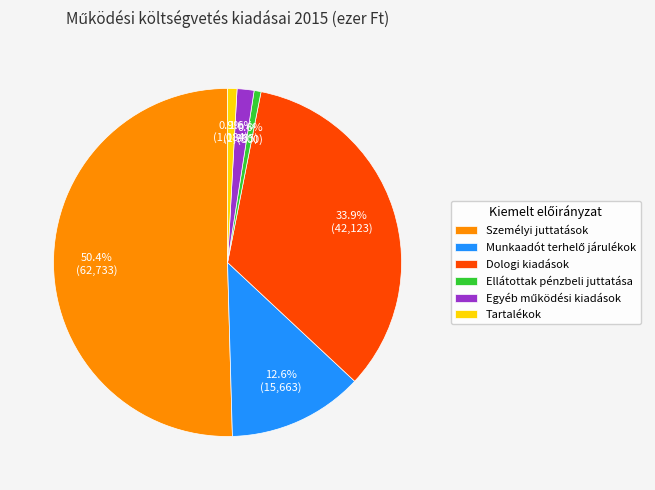

Which category has the biggest portion of the pie?

Személyi juttatások